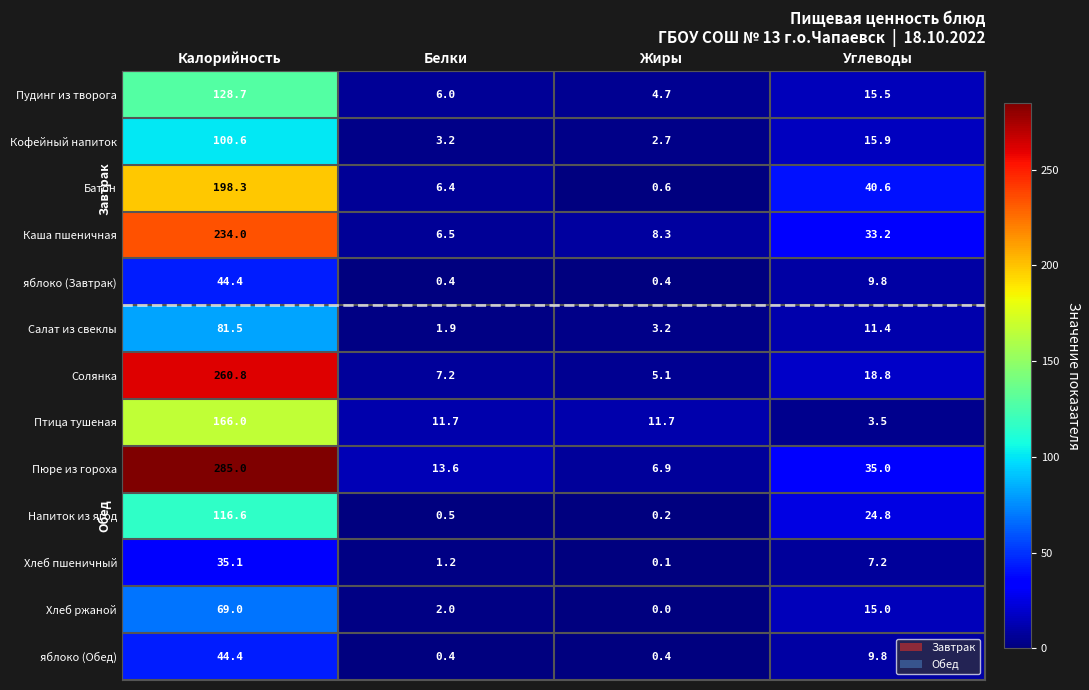

Which series has the widest spread of values?

Пюре из гороха